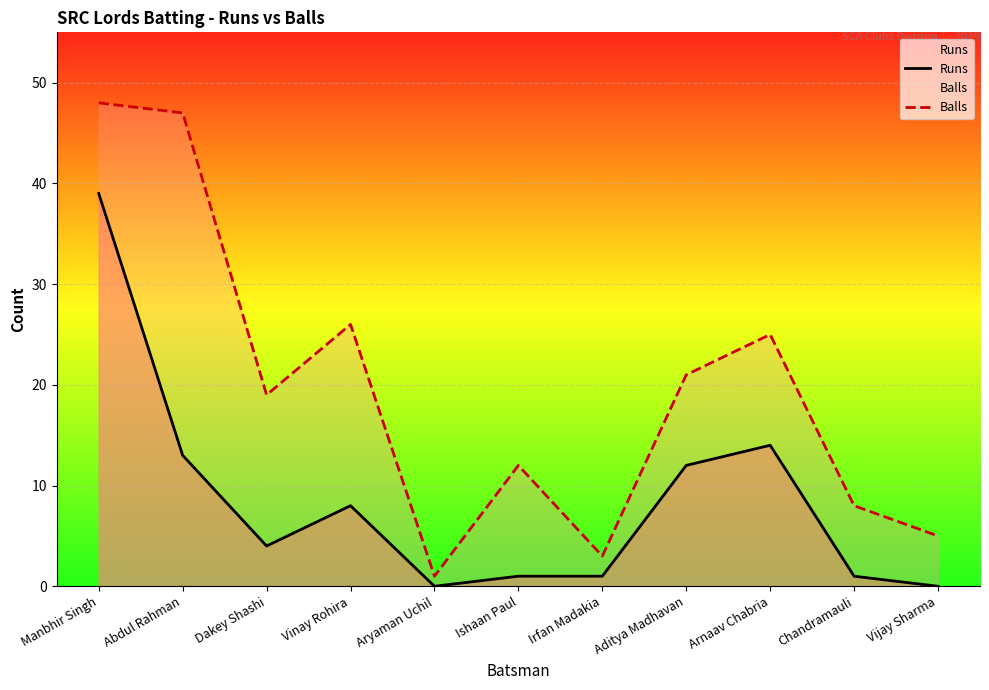

What is the difference between the highest and lowest values at Vijay Sharma?

5